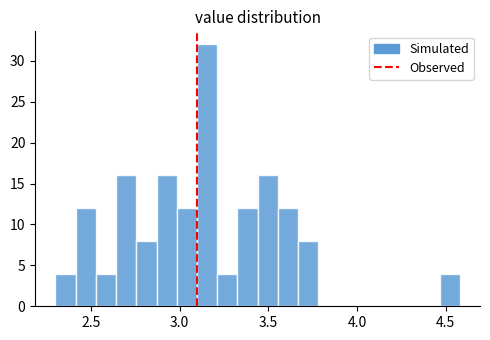

Around what value on the x-axis is the tallest bar? Give the approximate position of its centre, as read against the axis.

3.15